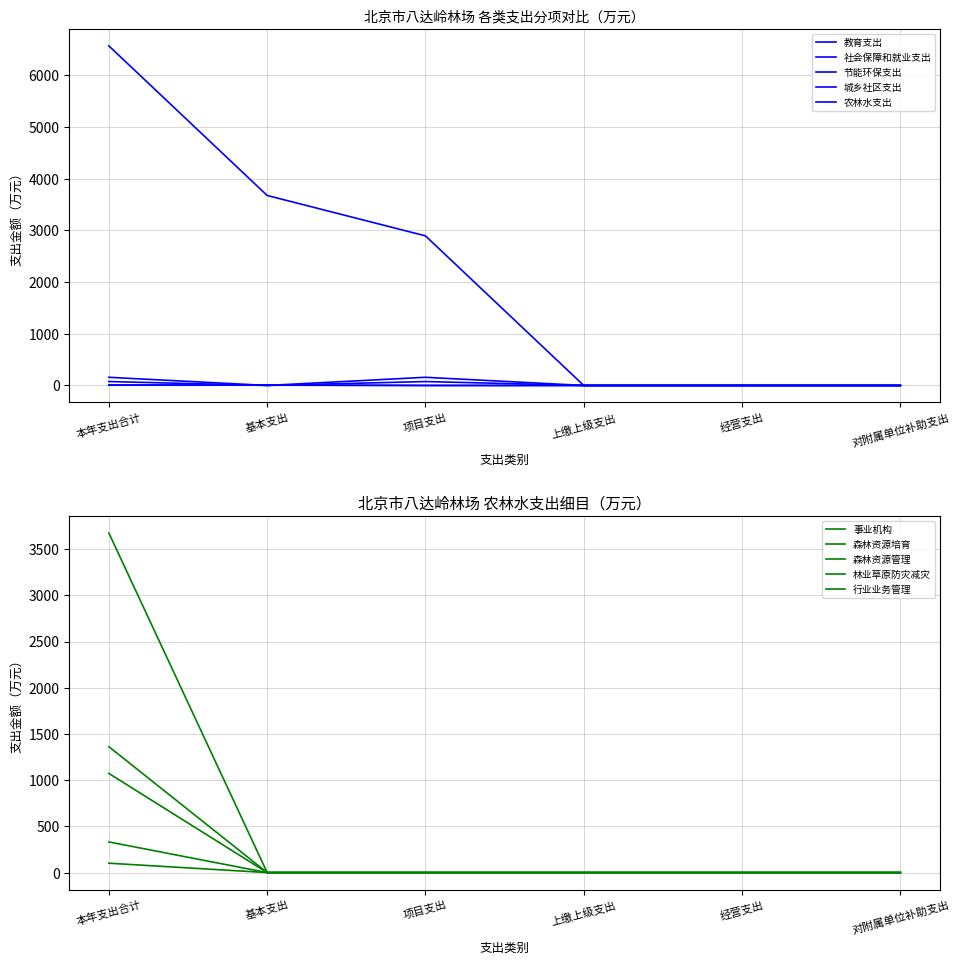

Is it true that 城乡社区支出 equals -26.6 at 上缴上级支出?

False